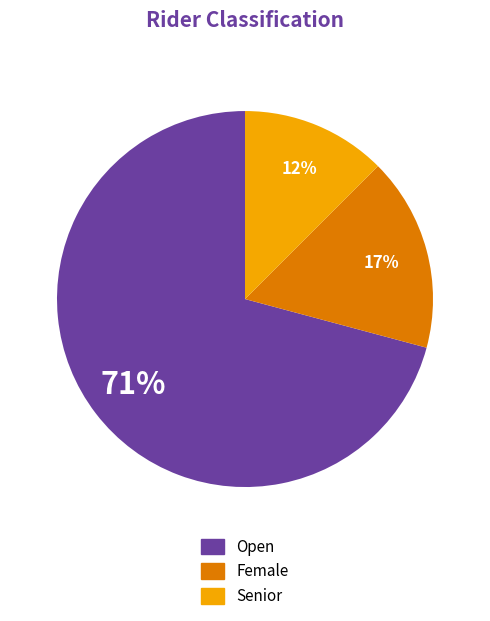

To the nearest percent, what is the average slice percentage?

33%